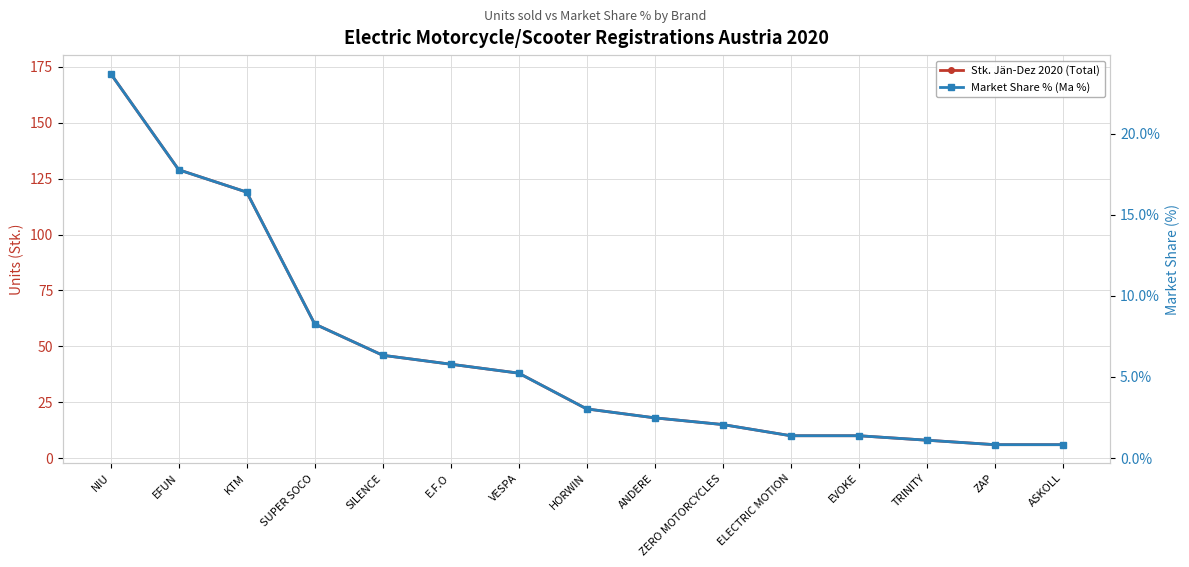

At KTM, list the series in order from smallest to largest.

Market Share % (Ma %), Stk. Jän-Dez 2020 (Total)